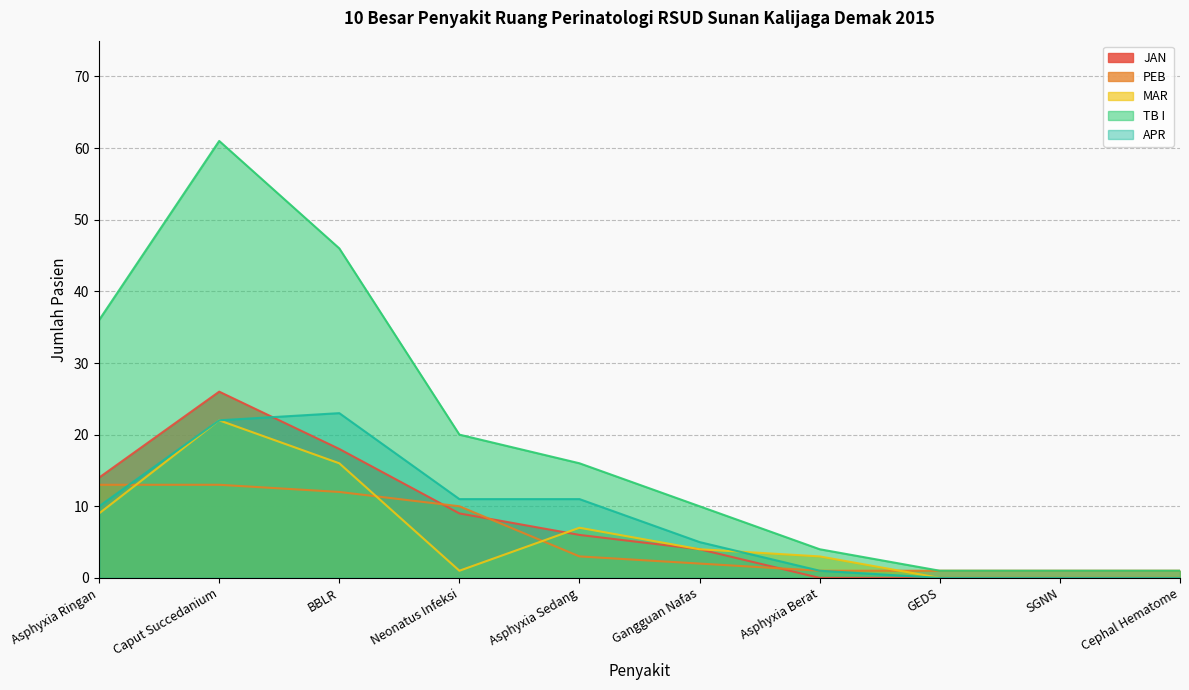

Reading right to left, transcribe all the data shown in this chart.

JAN: 0	0	0	0	4	6	9	18	26	14
PEB: 1	1	1	1	2	3	10	12	13	13
MAR: 0	0	0	3	4	7	1	16	22	9
TB I: 1	1	1	4	10	16	20	46	61	36
APR: 0	0	0	1	5	11	11	23	22	10